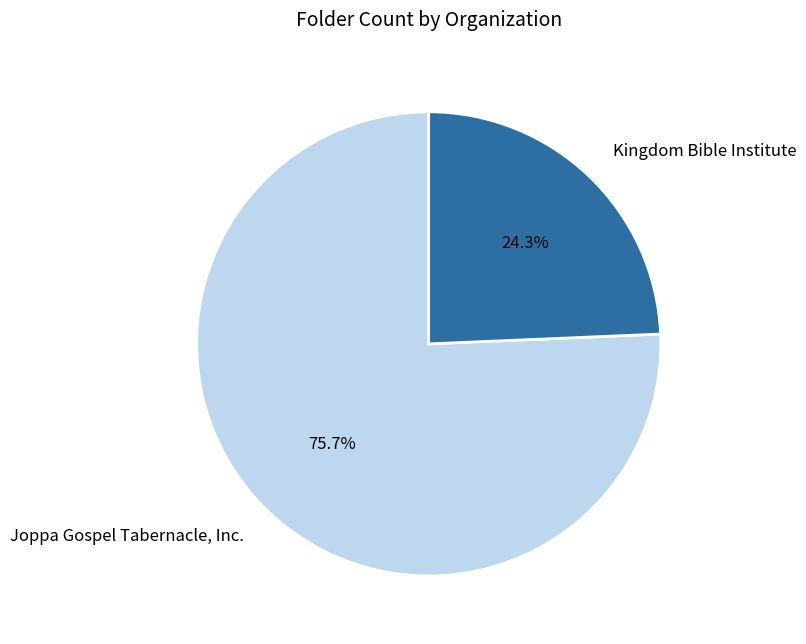

Combined, do Joppa Gospel Tabernacle, Inc. and Kingdom Bible Institute account for over 50%?

Yes